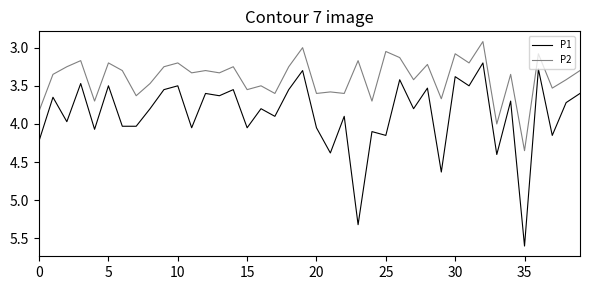

Which series has the largest range (max minus min)?

P1